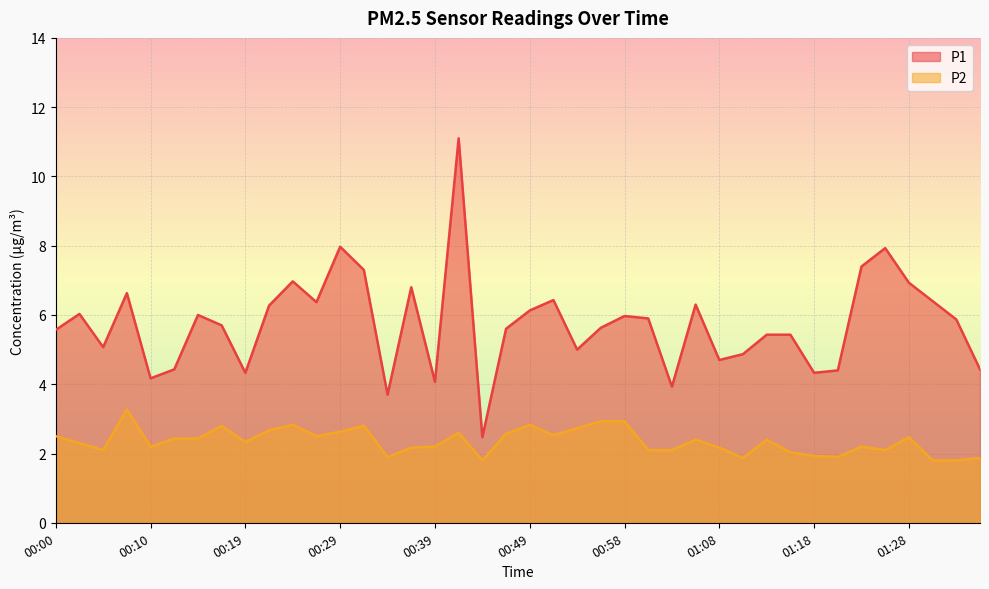

How many data points in P1 are above 5?

27